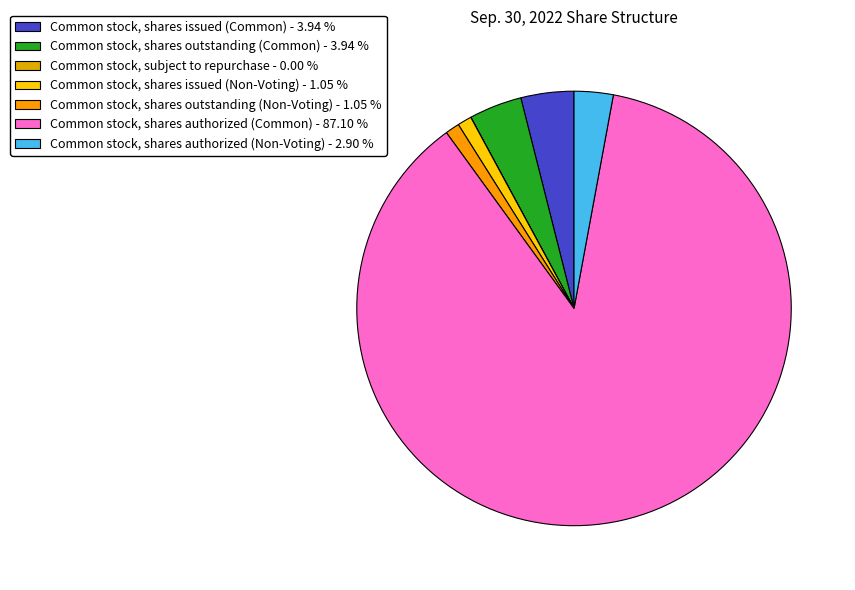

How many slices are in this pie chart?

7